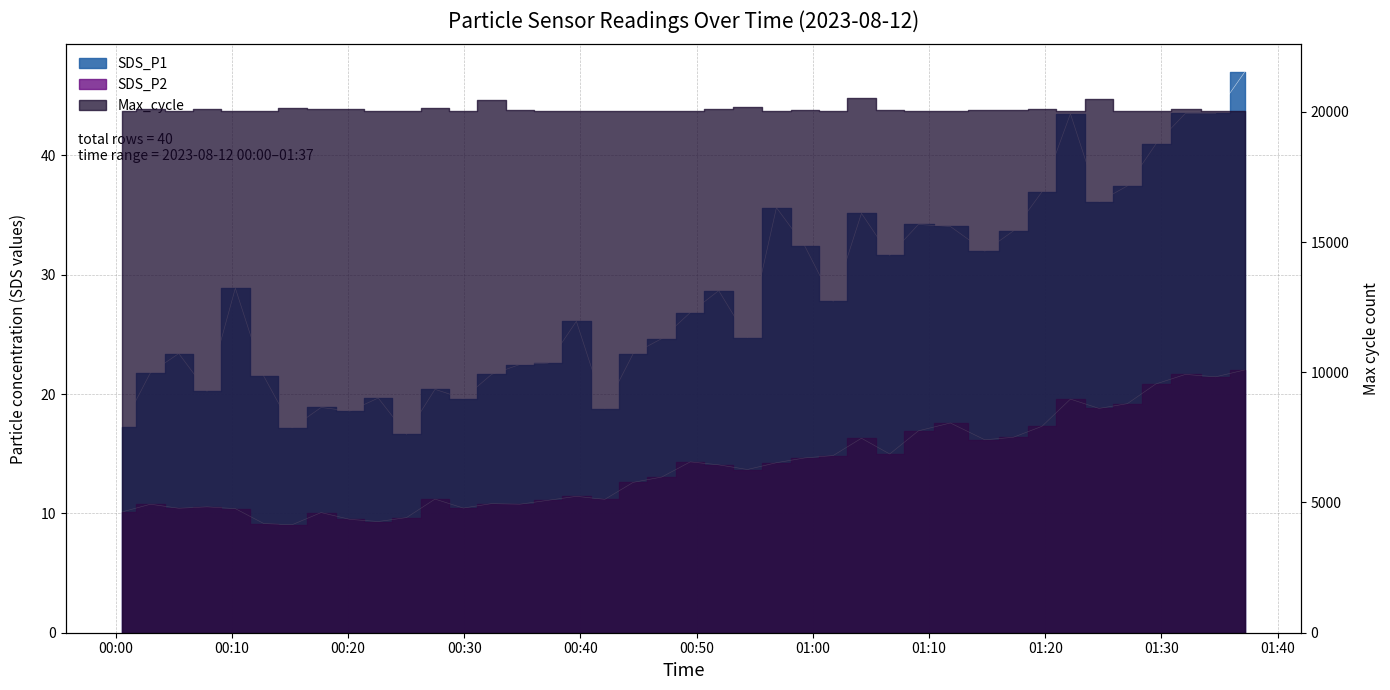

The value of SDS_P2 at 2023/08/12 00:22:36 is 9.3. True or false?

True